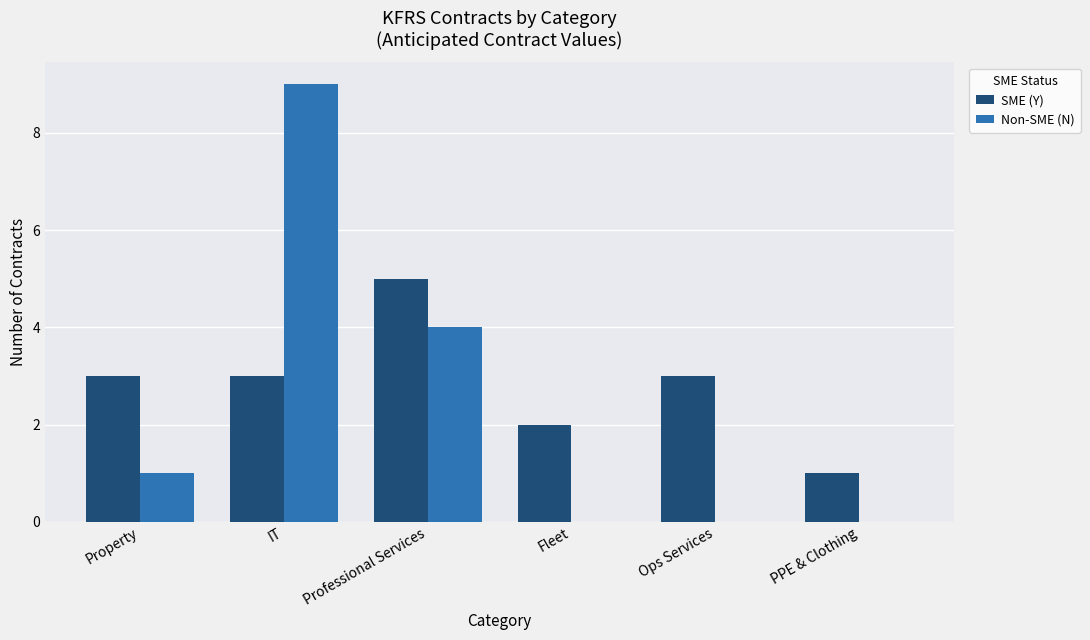

What is the total value across all series at IT?

12